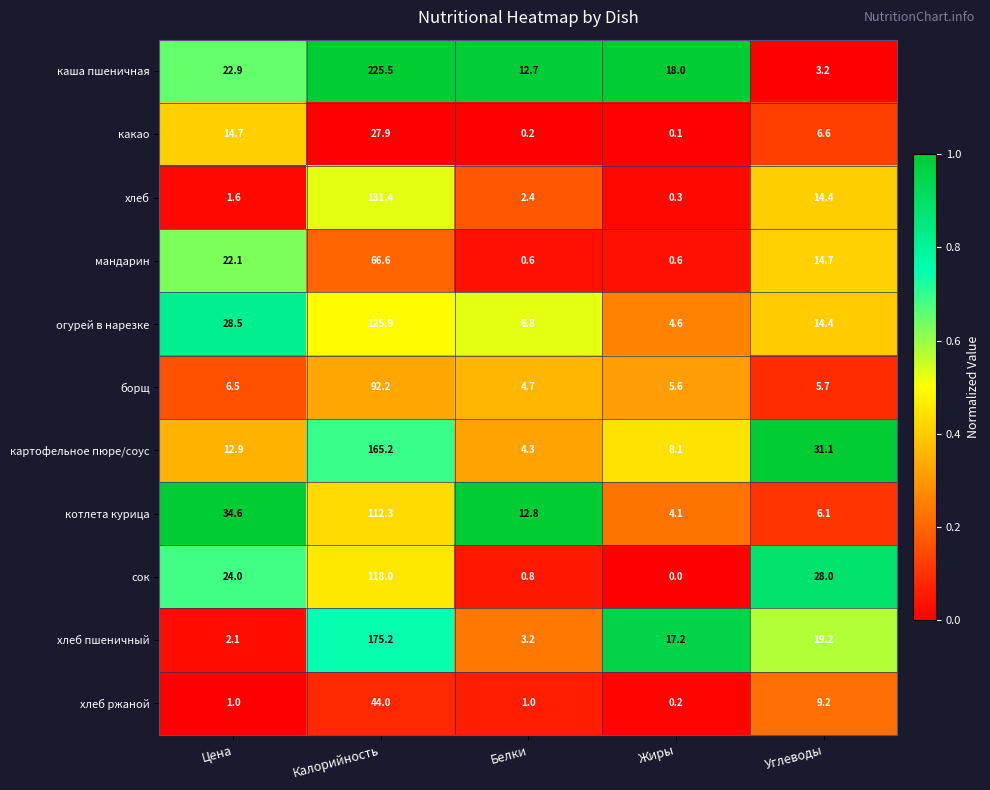

The value of какао at Жиры is 0.1. True or false?

True